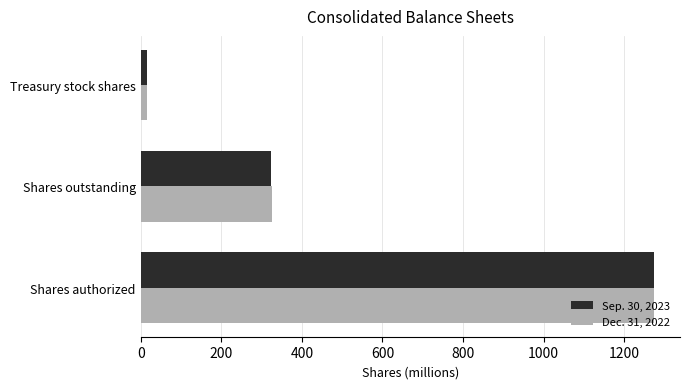

What is the difference between the maximum and minimum values in the Sep. 30, 2023 series?

1258.9